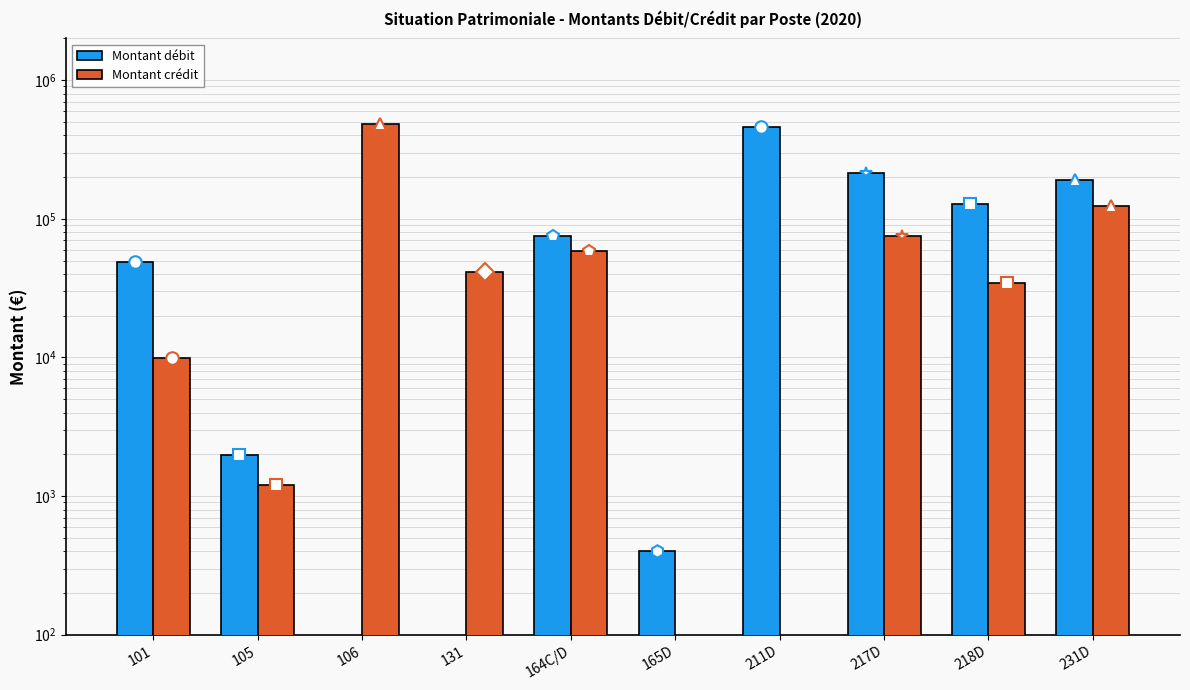

Which series has the widest spread of values?

Montant crédit